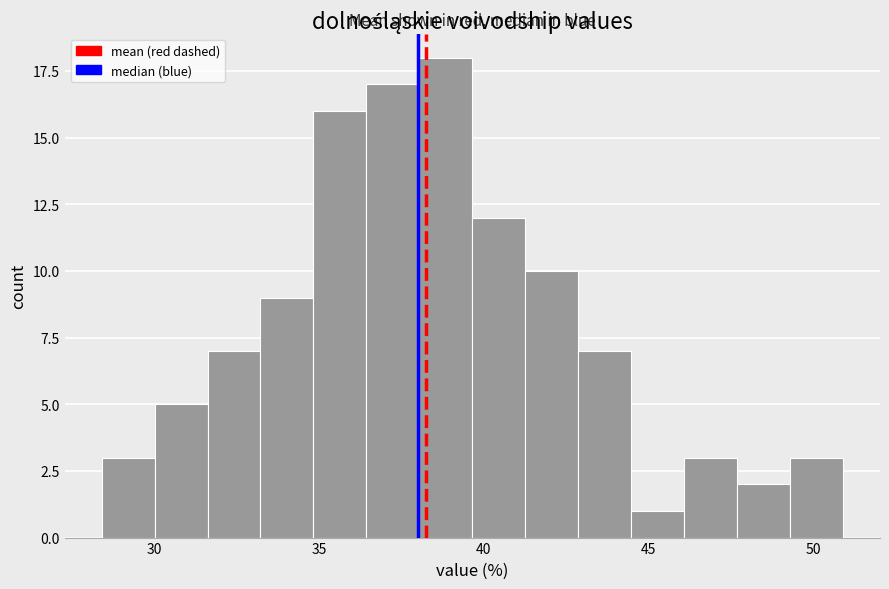

Read against the x-axis, roughly where is the centre of the tallest bar?

39.0